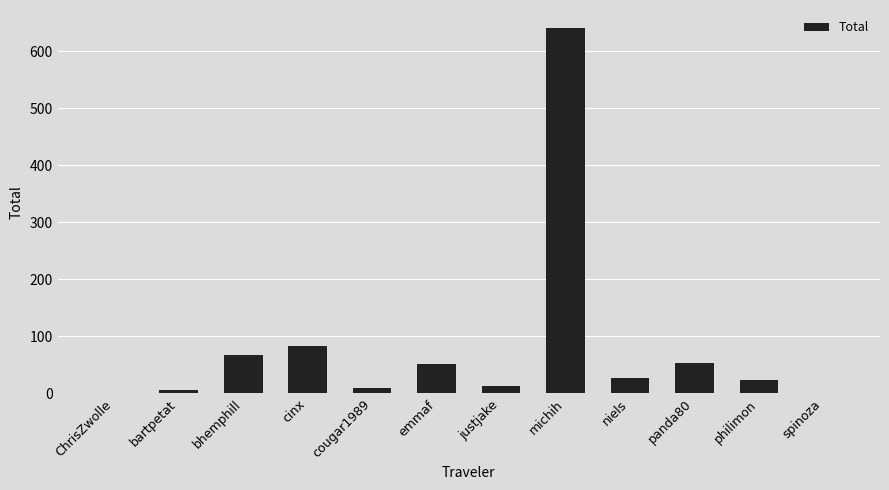

What is the greatest value displayed?

640.4